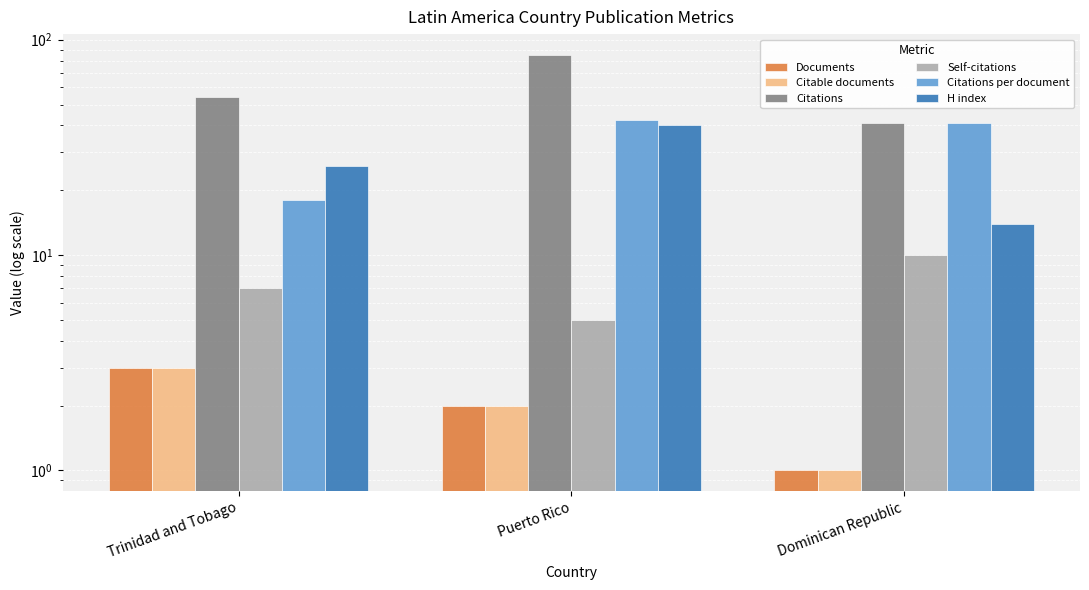

List the series in order of their peak value, lowest first.

Documents, Citable documents, Self-citations, H index, Citations per document, Citations